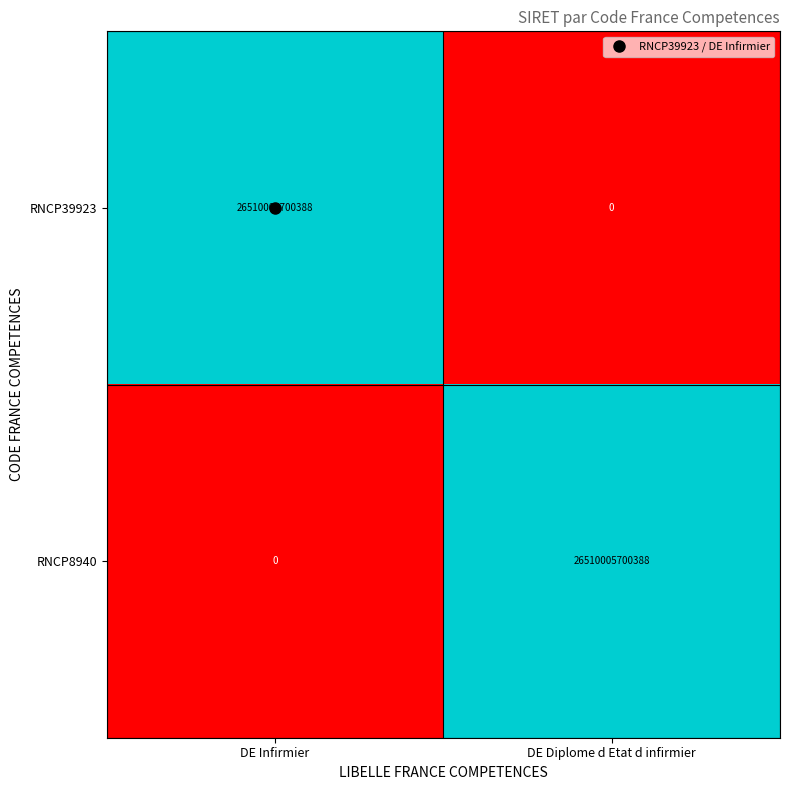

At DE Diplome d Etat d infirmier, list the series in order from smallest to largest.

RNCP39923, RNCP8940